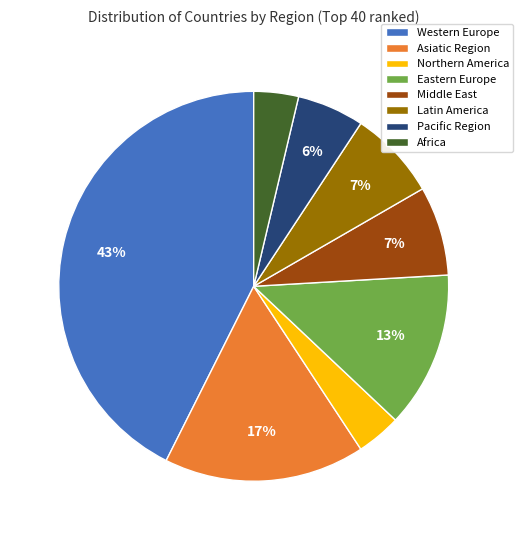

Is there a majority slice in this chart?

No